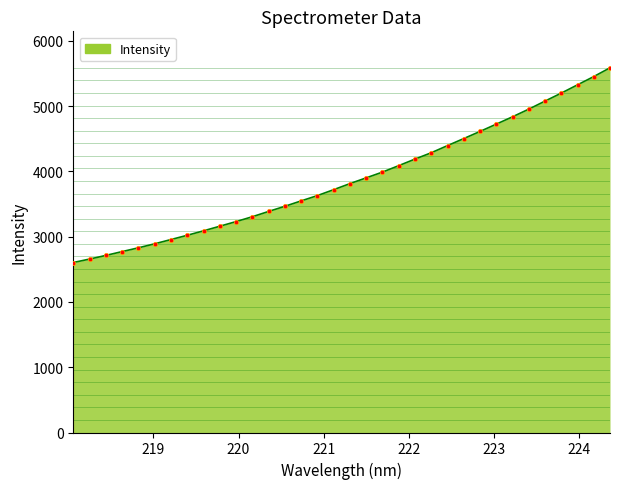

What is the smallest value displayed?

2605.1